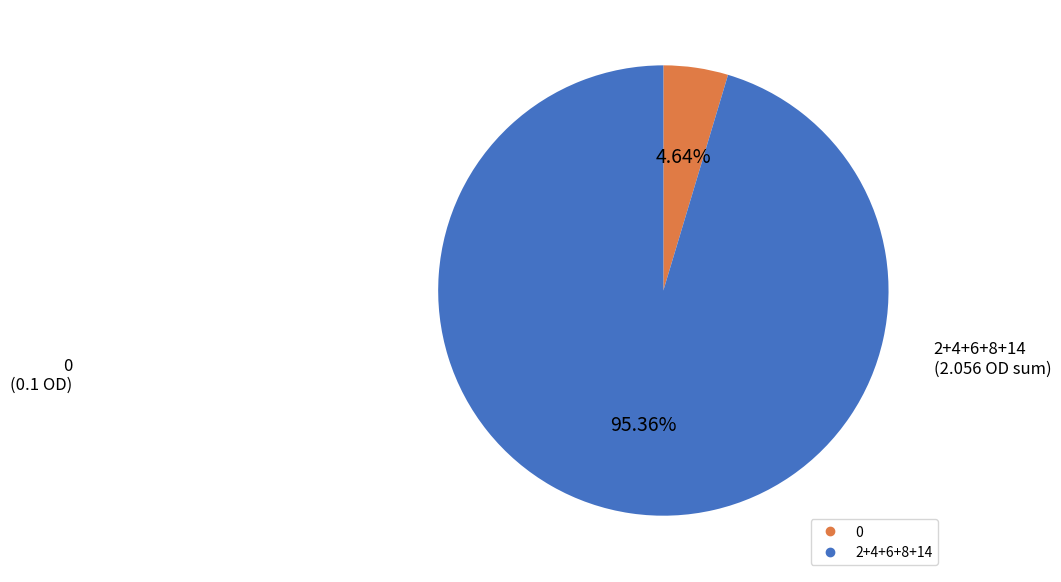

Is there any slice that represents more than half of the pie?

Yes